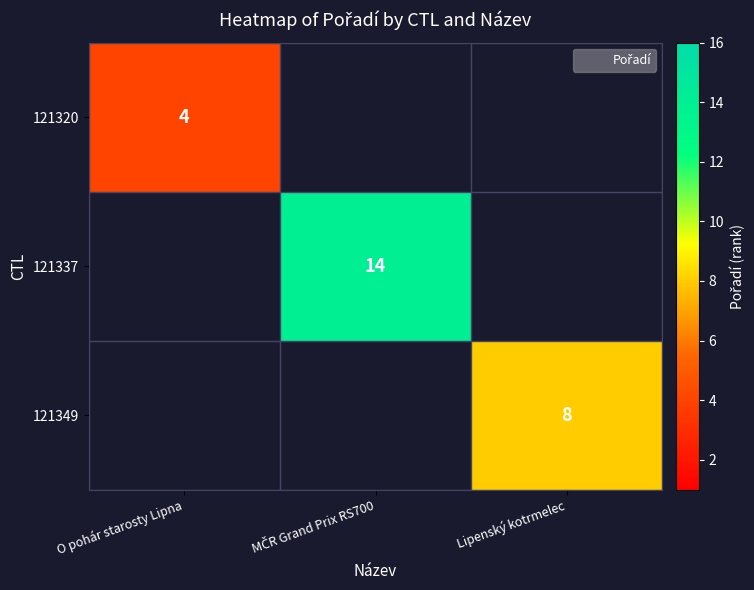

Between Lipenský kotrmelec and MČR Grand Prix RS700, which is larger?

MČR Grand Prix RS700